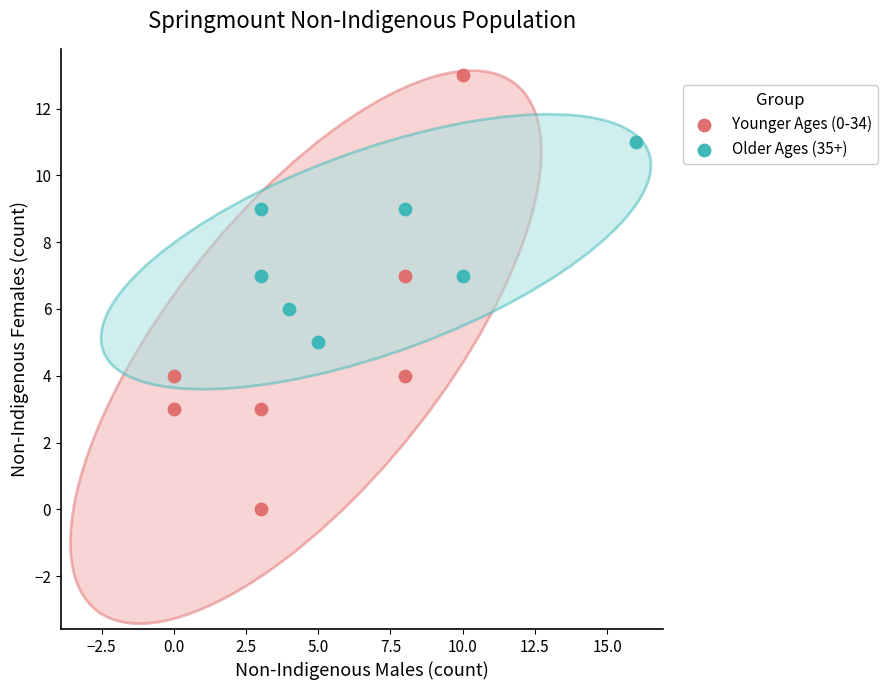

Which series contains the highest Y value?

Younger Ages (0-34)